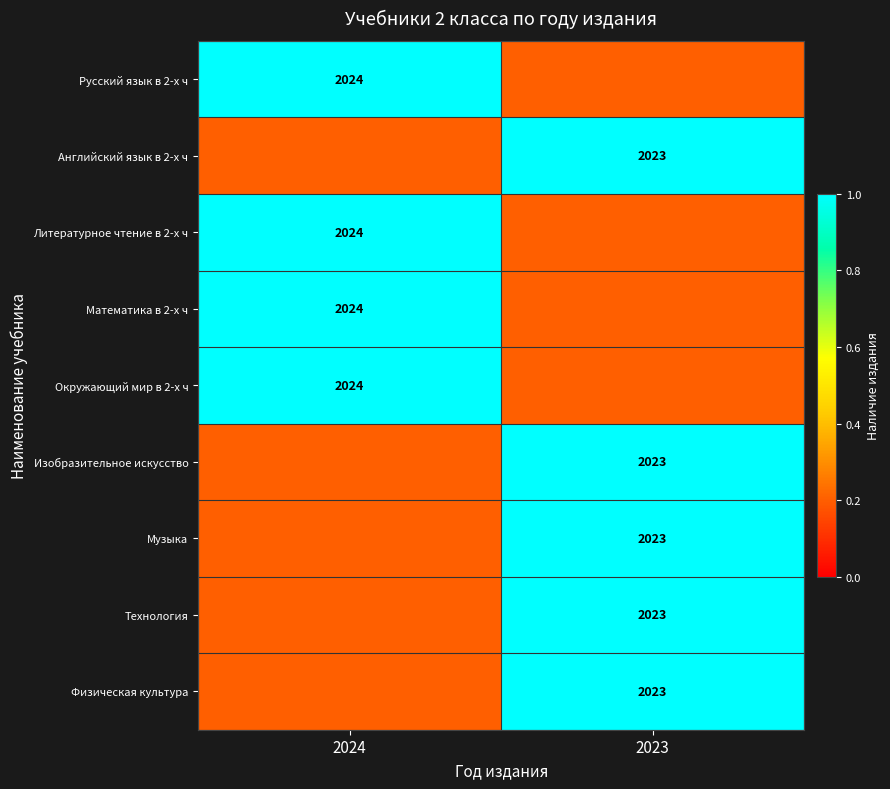

The value of Русский язык в 2-х ч at 2024 is 2024.0. True or false?

True